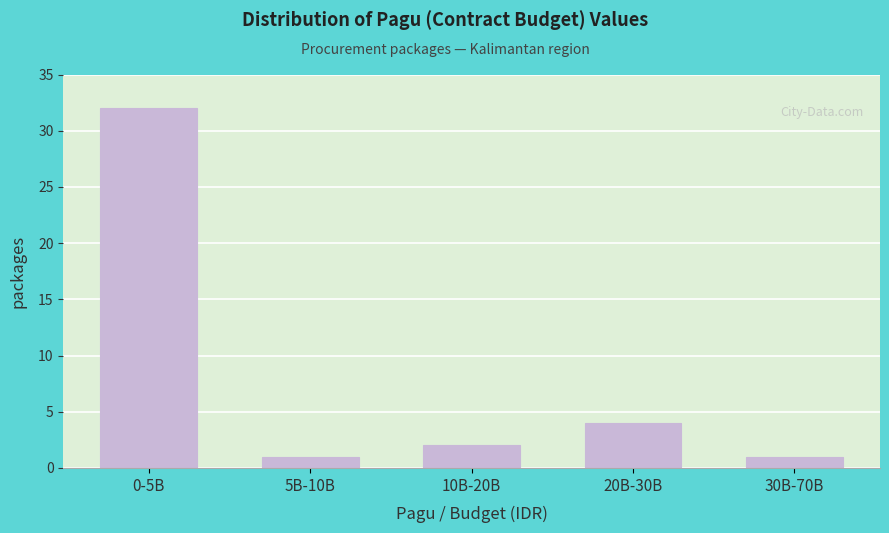

Reading left to right, transcribe all the data shown in this chart.

0-5B=32	5B-10B=1	10B-20B=2	20B-30B=4	30B-70B=1